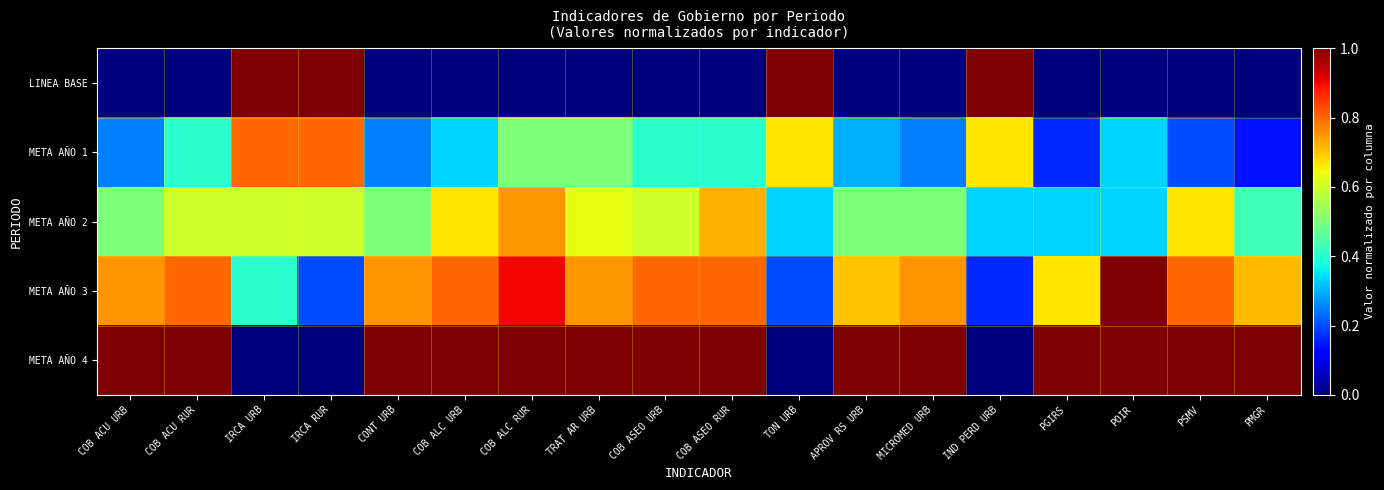

At which category is the sum across all series the highest?

COB ALC RUR